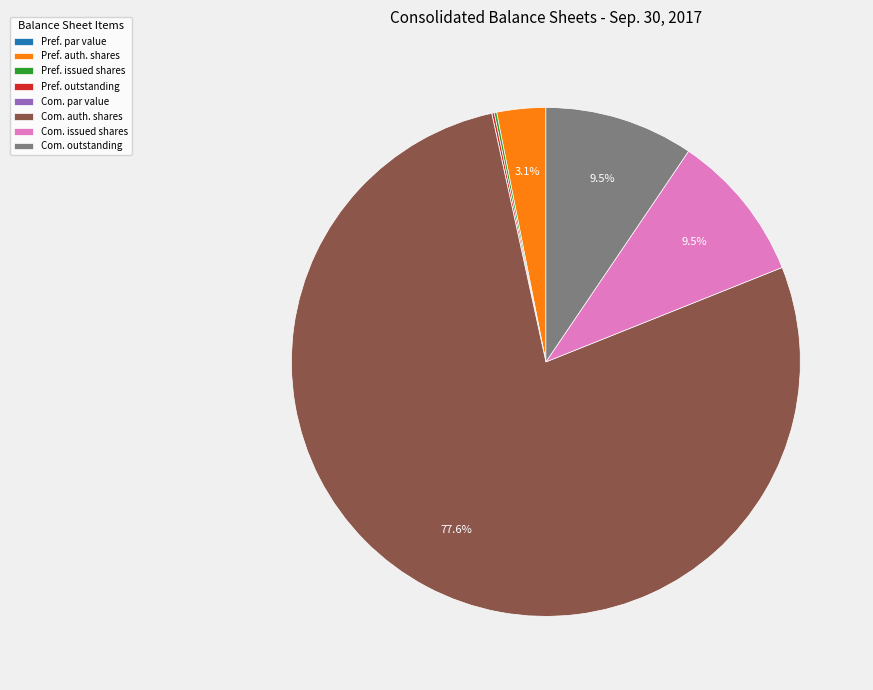

Which category accounts for the majority?

Com. auth. shares